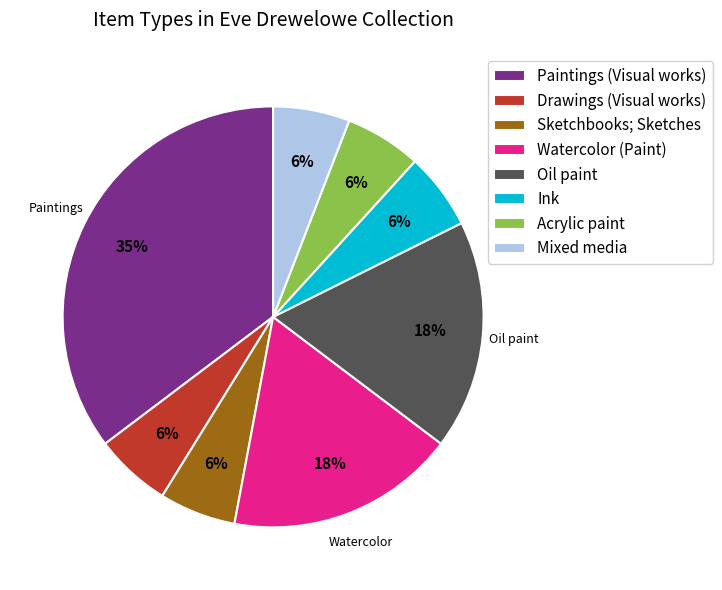

Which category has the biggest portion of the pie?

Paintings (Visual works)